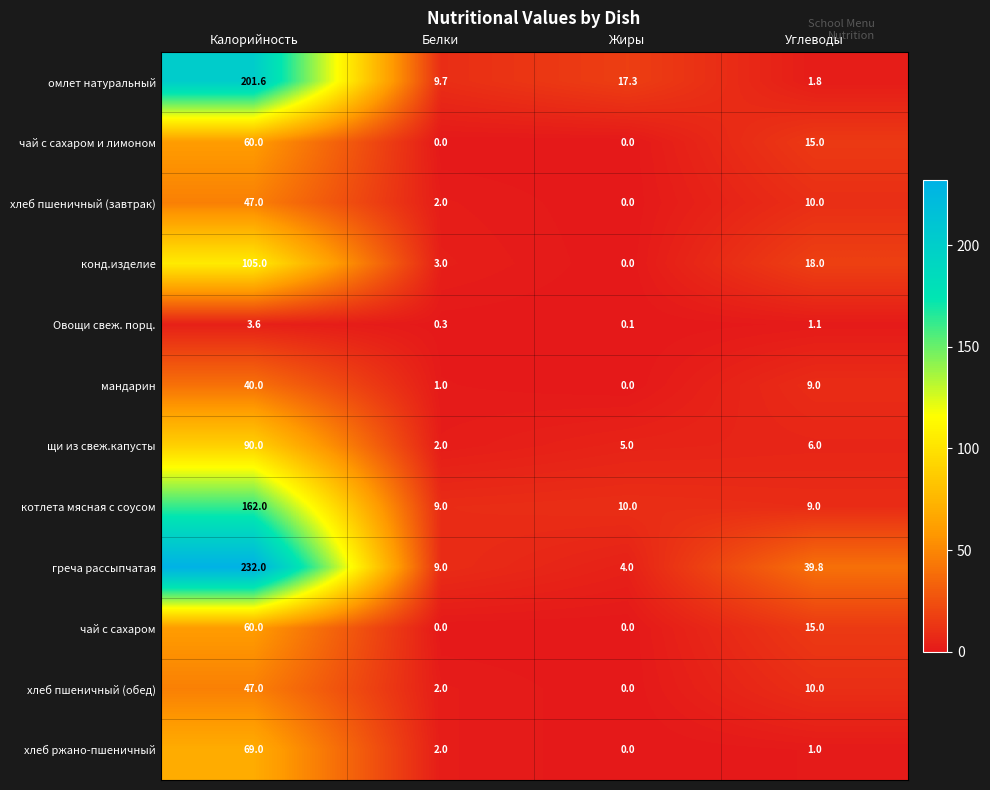

At how many categories does at least one series exceed 213?

1